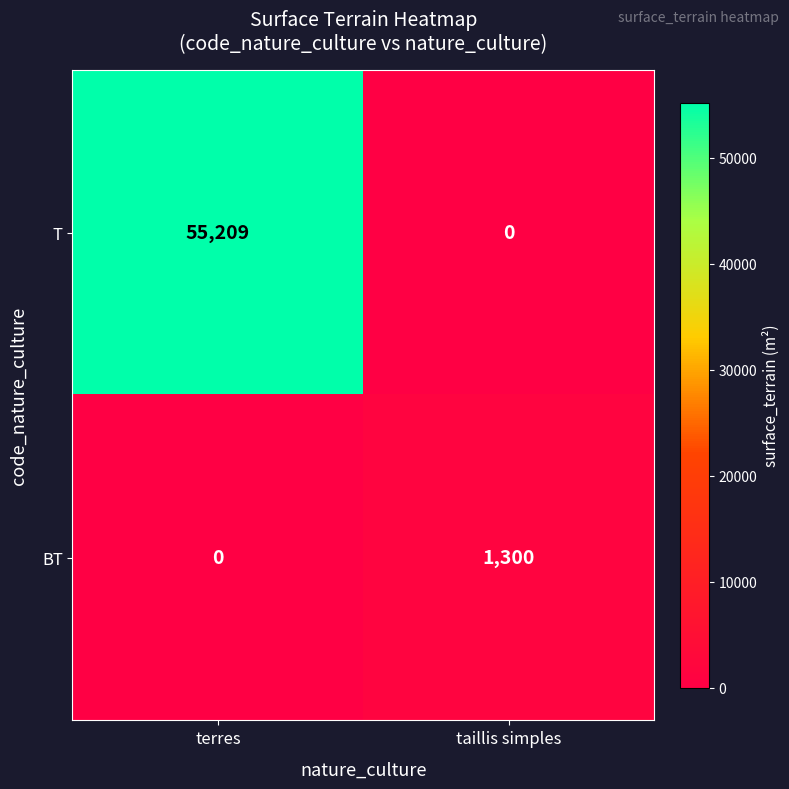

Reading left to right, extract all data points from this chart.

T: terres=55209	taillis simples=0
BT: terres=0	taillis simples=1300